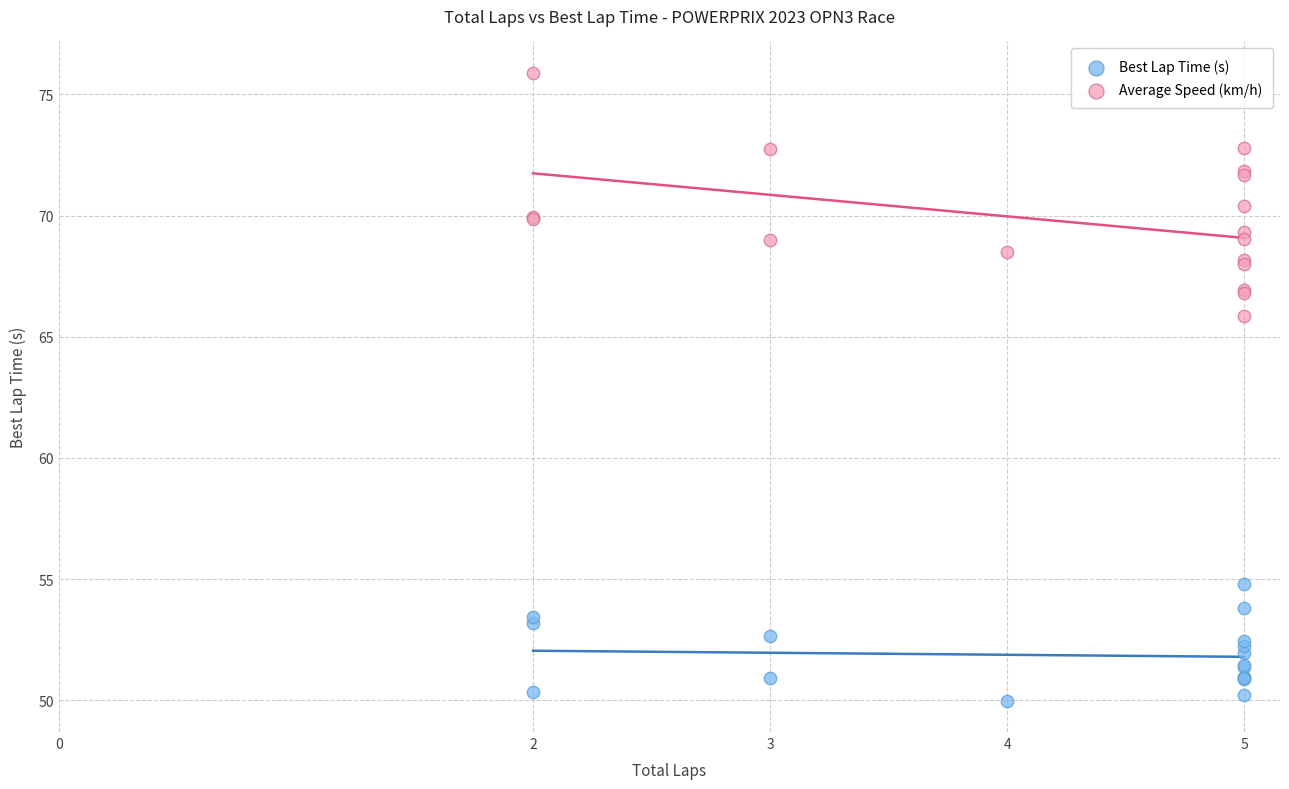

Which series contains the highest Y value?

Average Speed (km/h)